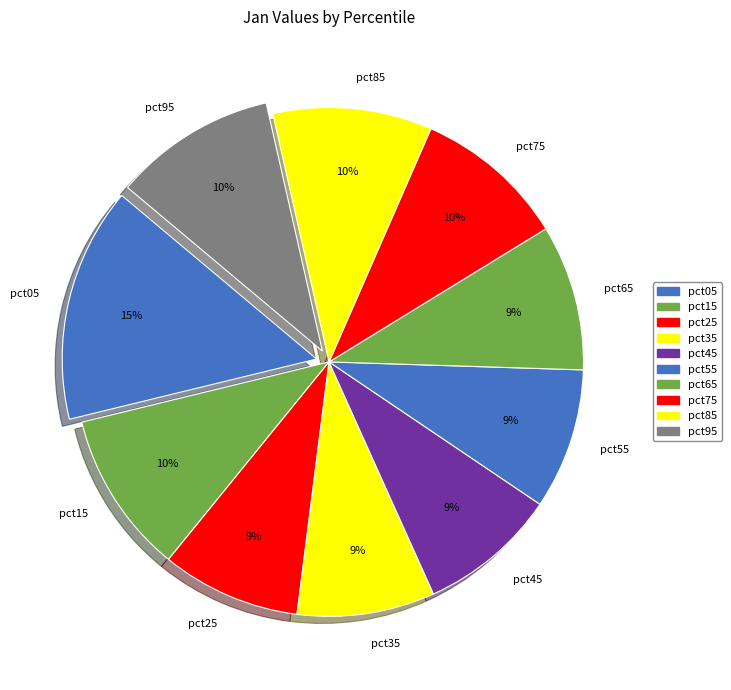

The pct95 slice represents 23% of the pie. True or false?

False